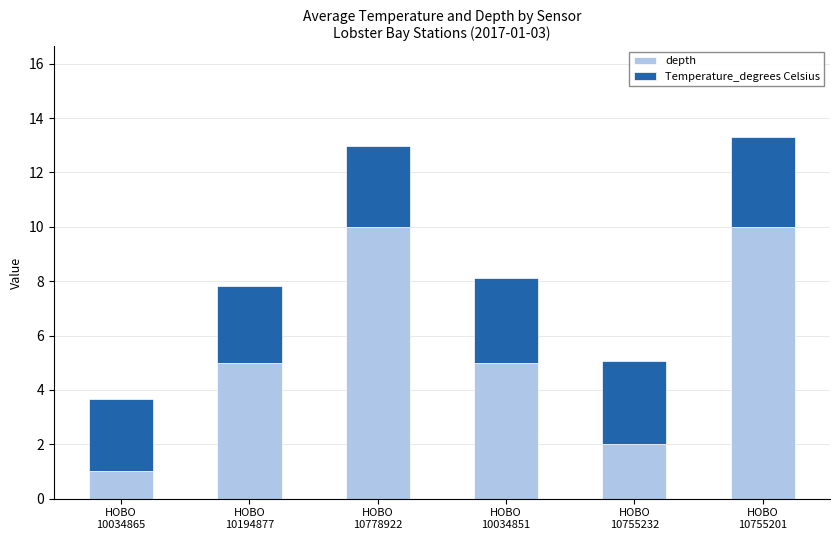

Are the bars grouped side by side (vs. stacked)?

No